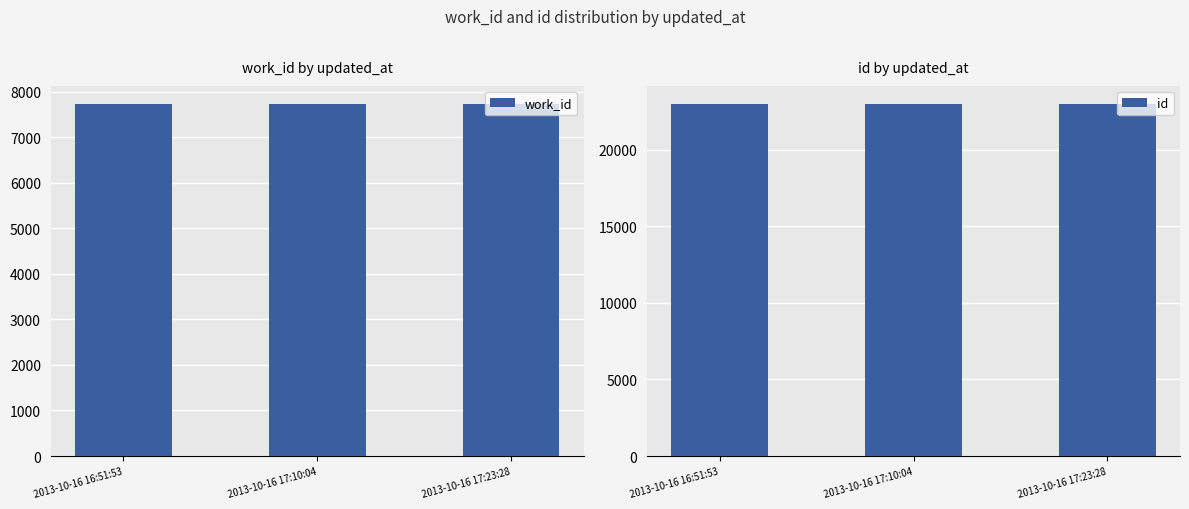

Rank the series by their maximum value, from lowest to highest.

work_id, id